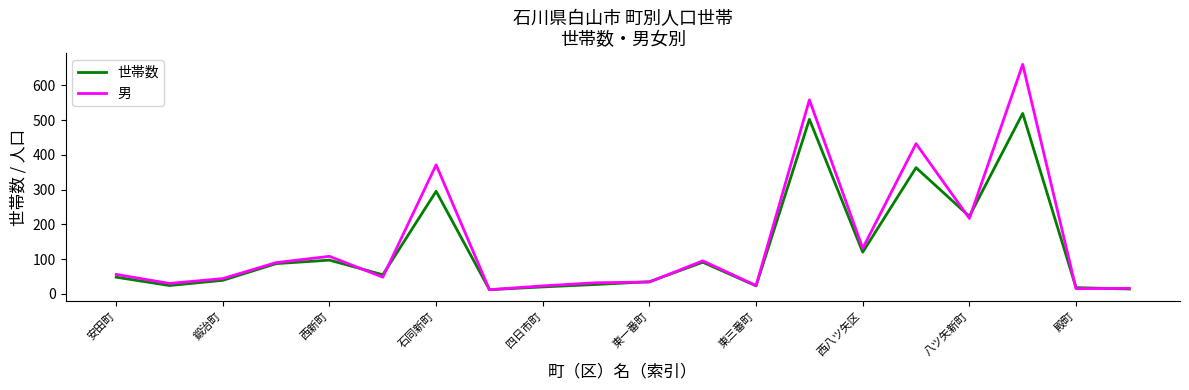

Which series has the widest spread of values?

男